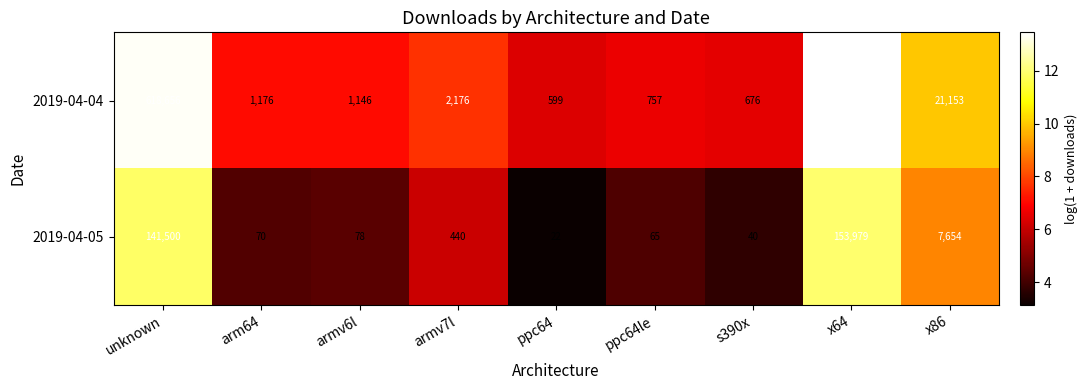

Between x64 and x86, which series saw the biggest shift?

2019-04-04